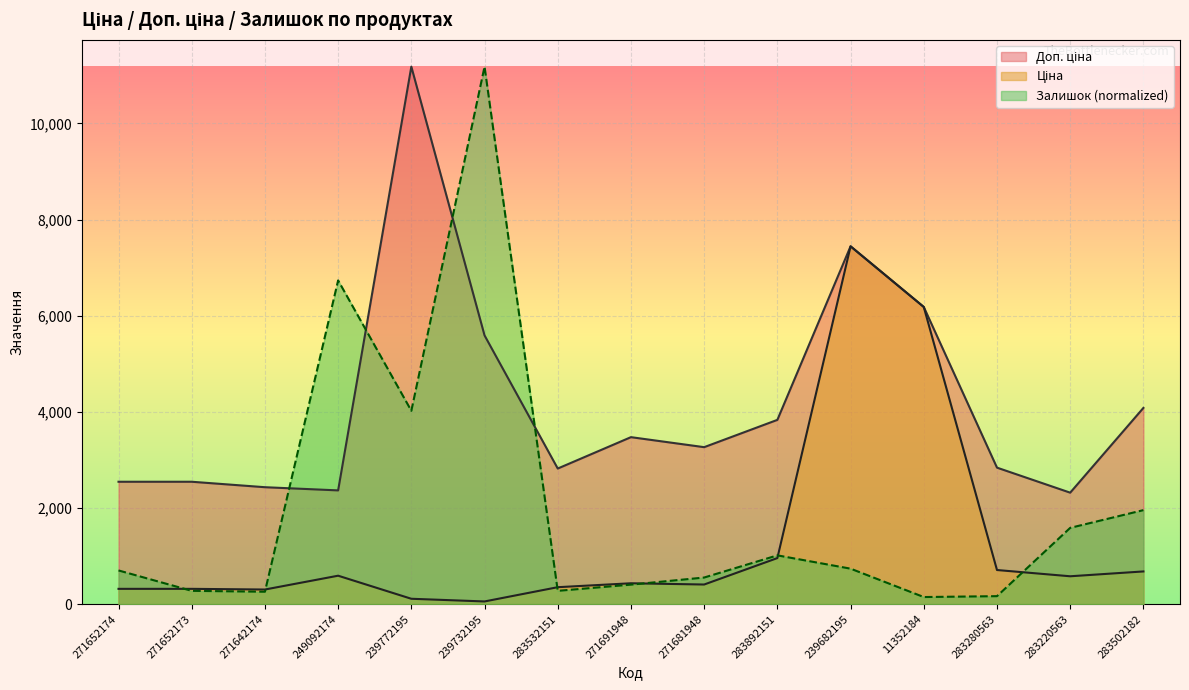

How many data points does each series have?

15